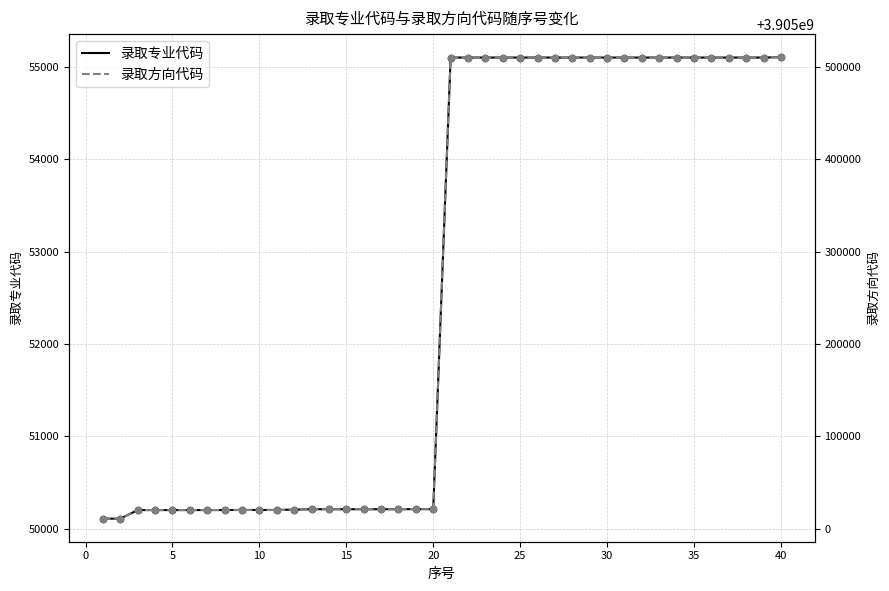

At how many categories does at least one series exceed 464051727?

40